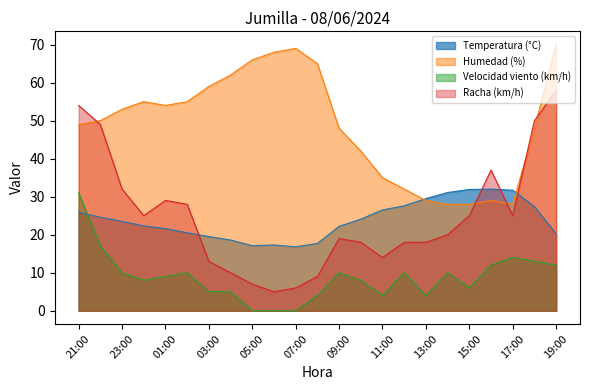

What is the difference between the Humedad (%) values at 08:00 and 04:00?

3.0